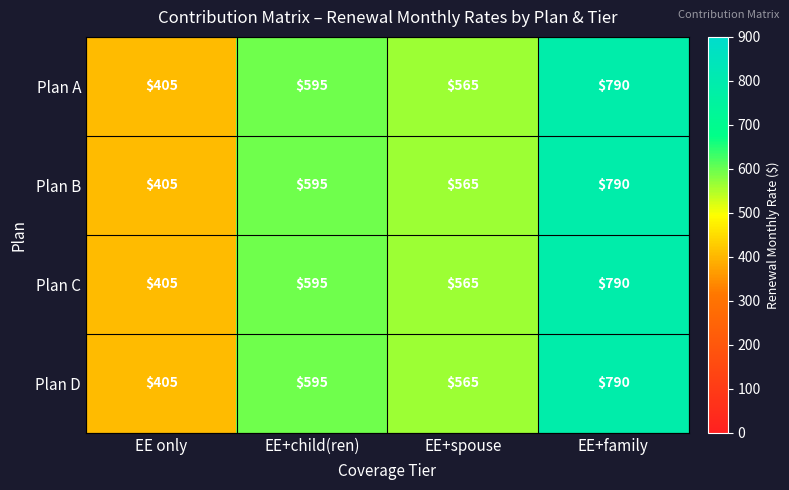

Reading left to right, list all the values displayed in this chart.

Plan A: 405	595	565	790
Plan B: 405	595	565	790
Plan C: 405	595	565	790
Plan D: 405	595	565	790